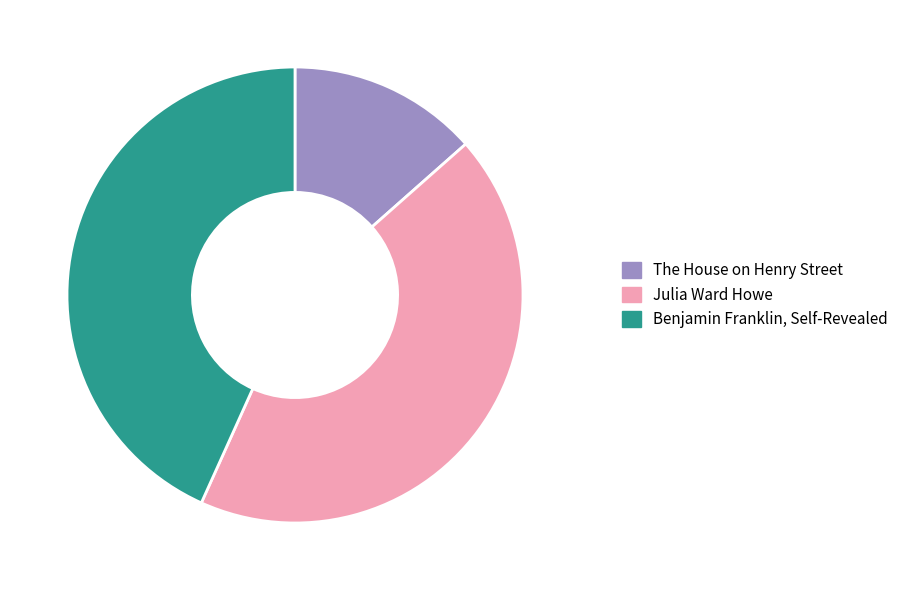

Between The House on Henry Street and Benjamin Franklin, Self-Revealed, which is larger?

Benjamin Franklin, Self-Revealed